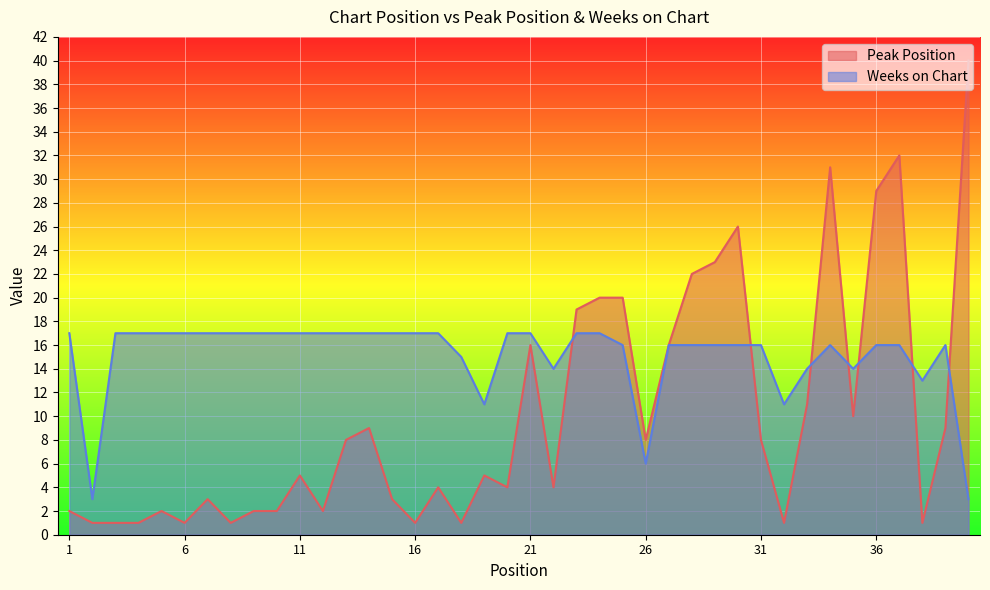

Does the chart display data point markers on the line(s)?

No